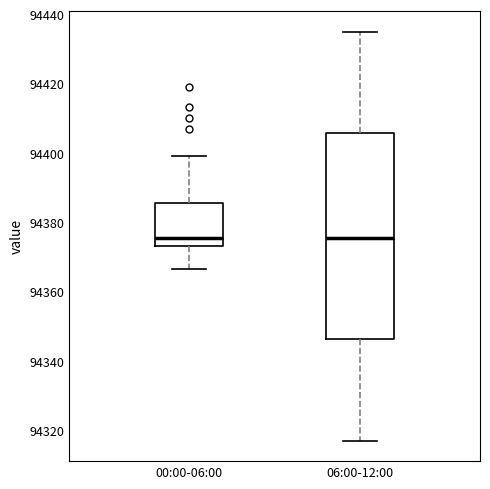

Which box is the tallest, from its lower edge to its upper edge?

06:00-12:00